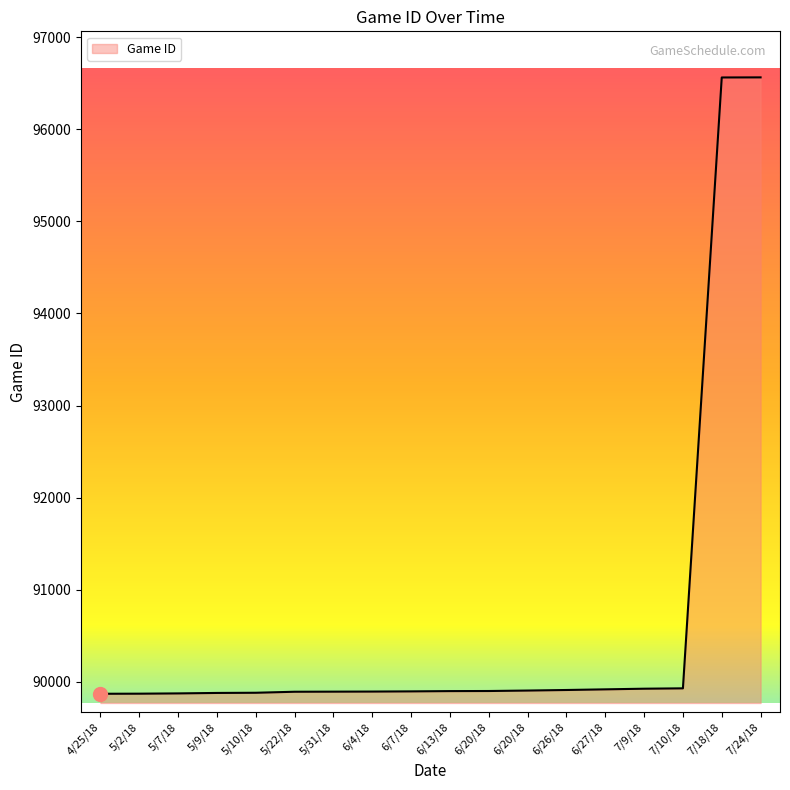

The chart shows a value of 128707 at 6/26/18. True or false?

False